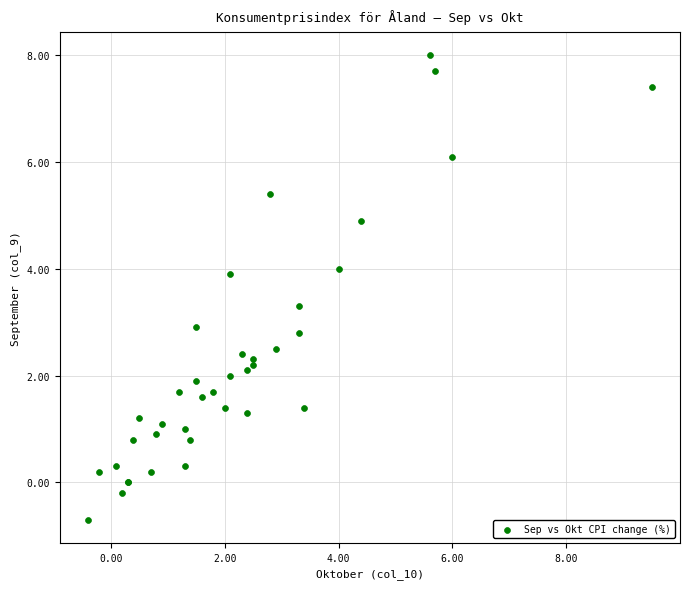

What Y value in the scatter plot is closest to 3?

2.9